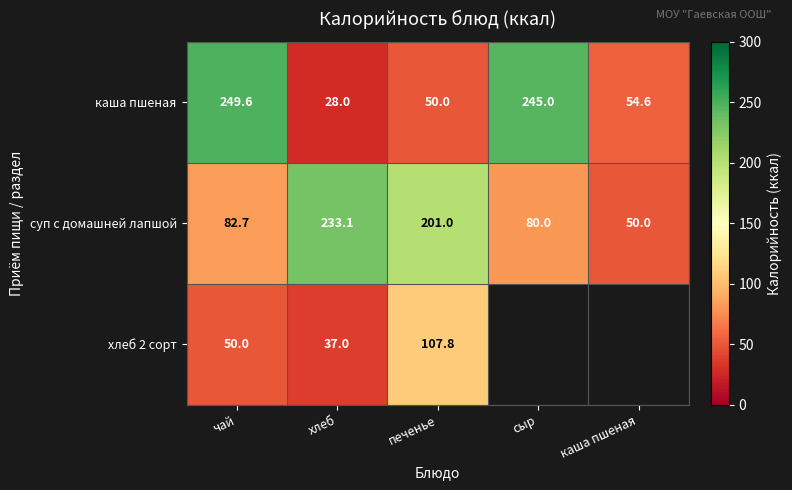

True or false: каша пшеная has a value of 389.9 at чай.

False